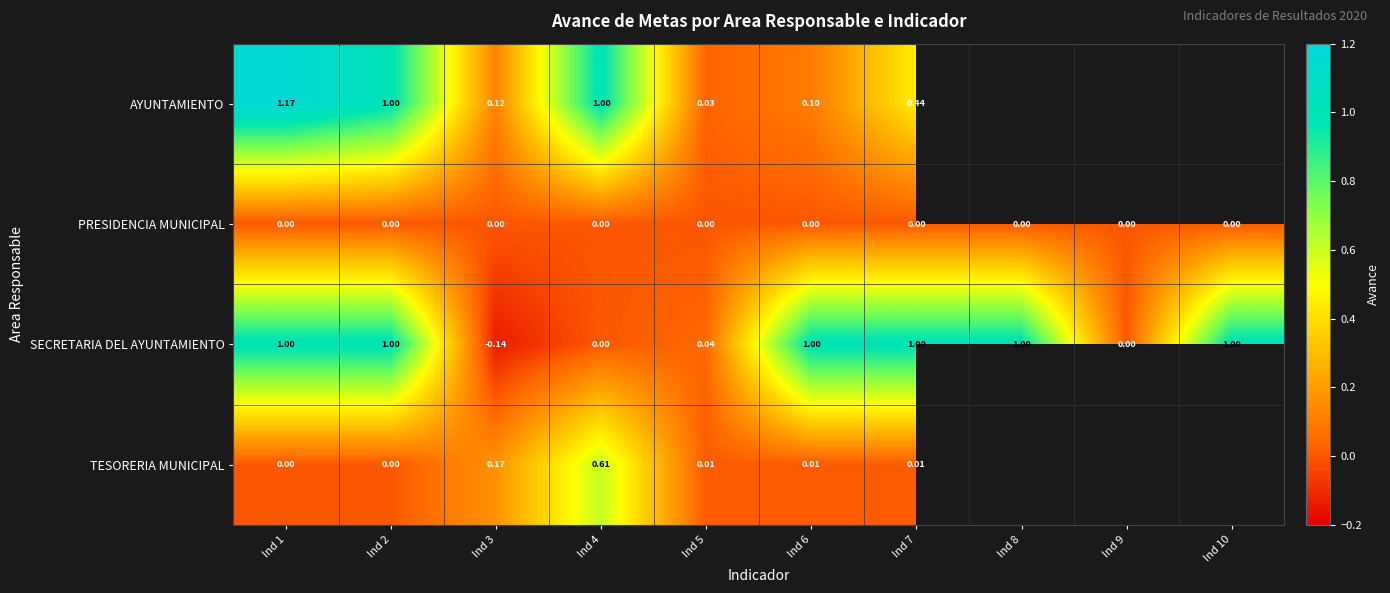

At Ind 3, list the series in order from smallest to largest.

SECRETARIA DEL AYUNTAMIENTO, PRESIDENCIA MUNICIPAL, AYUNTAMIENTO, TESORERIA MUNICIPAL